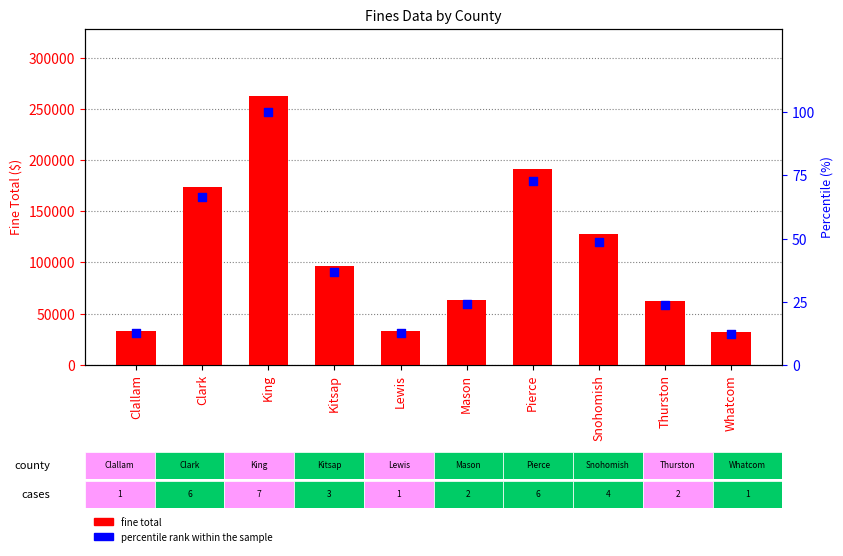

What is the total value across all series at Clark?

174066.3